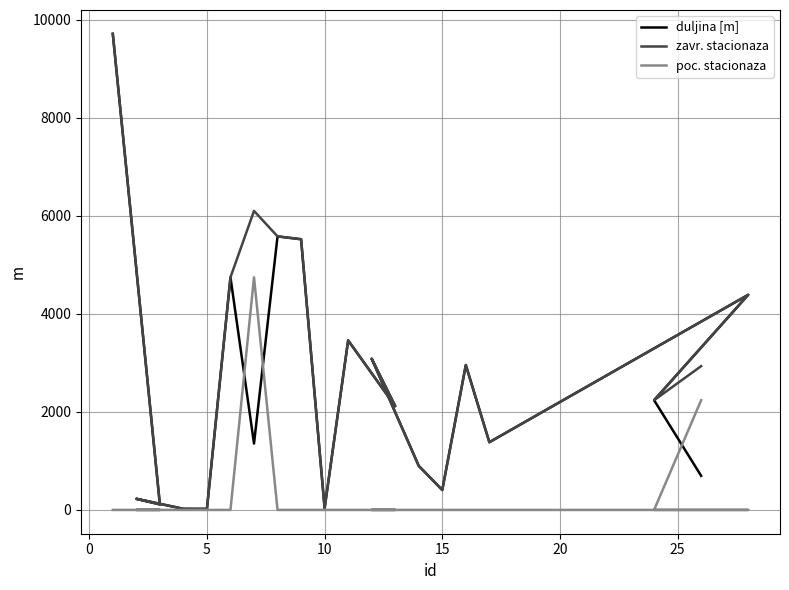

How many data points does each series have?

20